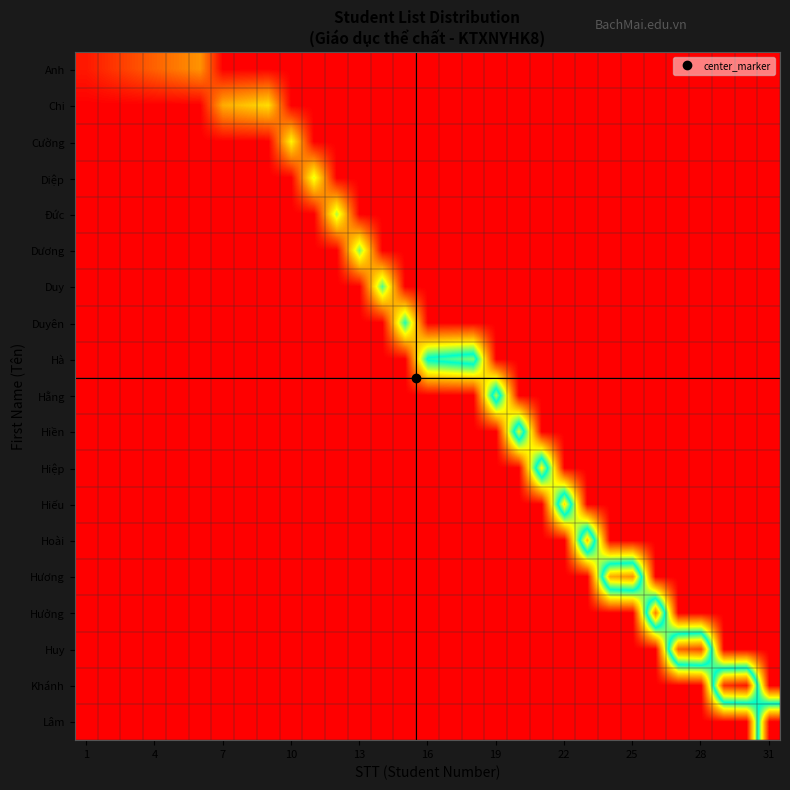

Reading left to right, transcribe all the data shown in this chart.

Anh: 1	2	3	4	5	6	0	0	0	0	0	0	0	0	0	0	0	0	0	0	0	0	0	0	0	0	0	0	0	0	0
Chi: 0	0	0	0	0	0	7	8	9	0	0	0	0	0	0	0	0	0	0	0	0	0	0	0	0	0	0	0	0	0	0
Cường: 0	0	0	0	0	0	0	0	0	10	0	0	0	0	0	0	0	0	0	0	0	0	0	0	0	0	0	0	0	0	0
Diệp: 0	0	0	0	0	0	0	0	0	0	11	0	0	0	0	0	0	0	0	0	0	0	0	0	0	0	0	0	0	0	0
Đức: 0	0	0	0	0	0	0	0	0	0	0	12	0	0	0	0	0	0	0	0	0	0	0	0	0	0	0	0	0	0	0
Dương: 0	0	0	0	0	0	0	0	0	0	0	0	13	0	0	0	0	0	0	0	0	0	0	0	0	0	0	0	0	0	0
Duy: 0	0	0	0	0	0	0	0	0	0	0	0	0	14	0	0	0	0	0	0	0	0	0	0	0	0	0	0	0	0	0
Duyên: 0	0	0	0	0	0	0	0	0	0	0	0	0	0	15	0	0	0	0	0	0	0	0	0	0	0	0	0	0	0	0
Hà: 0	0	0	0	0	0	0	0	0	0	0	0	0	0	0	16	17	18	0	0	0	0	0	0	0	0	0	0	0	0	0
Hằng: 0	0	0	0	0	0	0	0	0	0	0	0	0	0	0	0	0	0	19	0	0	0	0	0	0	0	0	0	0	0	0
Hiền: 0	0	0	0	0	0	0	0	0	0	0	0	0	0	0	0	0	0	0	20	0	0	0	0	0	0	0	0	0	0	0
Hiệp: 0	0	0	0	0	0	0	0	0	0	0	0	0	0	0	0	0	0	0	0	21	0	0	0	0	0	0	0	0	0	0
Hiếu: 0	0	0	0	0	0	0	0	0	0	0	0	0	0	0	0	0	0	0	0	0	22	0	0	0	0	0	0	0	0	0
Hoài: 0	0	0	0	0	0	0	0	0	0	0	0	0	0	0	0	0	0	0	0	0	0	23	0	0	0	0	0	0	0	0
Hương: 0	0	0	0	0	0	0	0	0	0	0	0	0	0	0	0	0	0	0	0	0	0	0	24	25	0	0	0	0	0	0
Hưởng: 0	0	0	0	0	0	0	0	0	0	0	0	0	0	0	0	0	0	0	0	0	0	0	0	0	26	0	0	0	0	0
Huy: 0	0	0	0	0	0	0	0	0	0	0	0	0	0	0	0	0	0	0	0	0	0	0	0	0	0	27	28	0	0	0
Khánh: 0	0	0	0	0	0	0	0	0	0	0	0	0	0	0	0	0	0	0	0	0	0	0	0	0	0	0	0	29	30	0
Lâm: 0	0	0	0	0	0	0	0	0	0	0	0	0	0	0	0	0	0	0	0	0	0	0	0	0	0	0	0	0	0	31